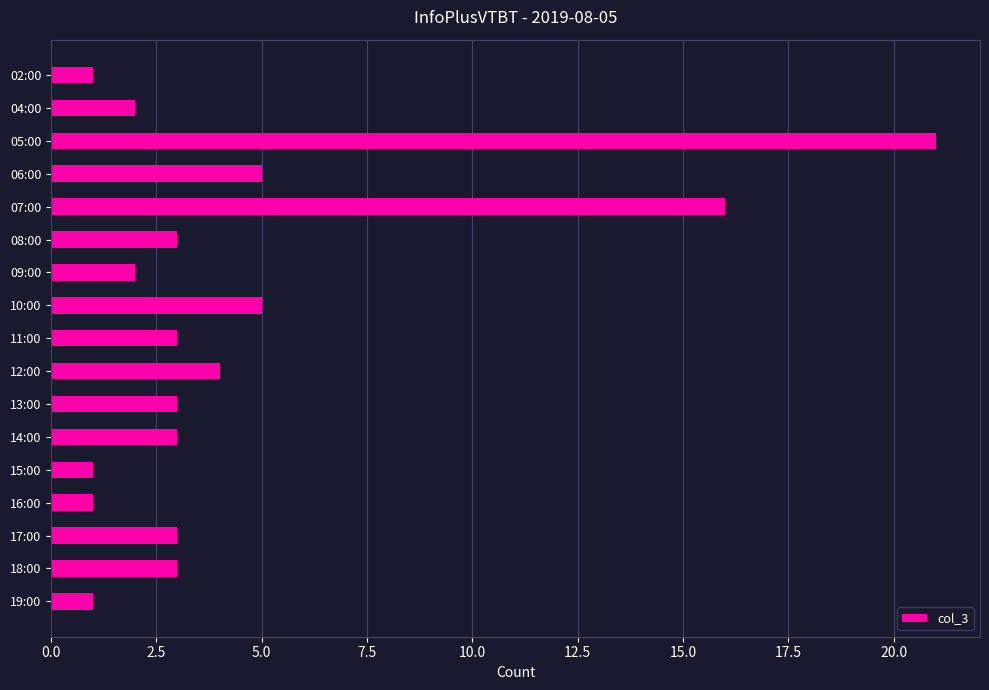

The chart shows a value of 1 at 16:00. True or false?

True